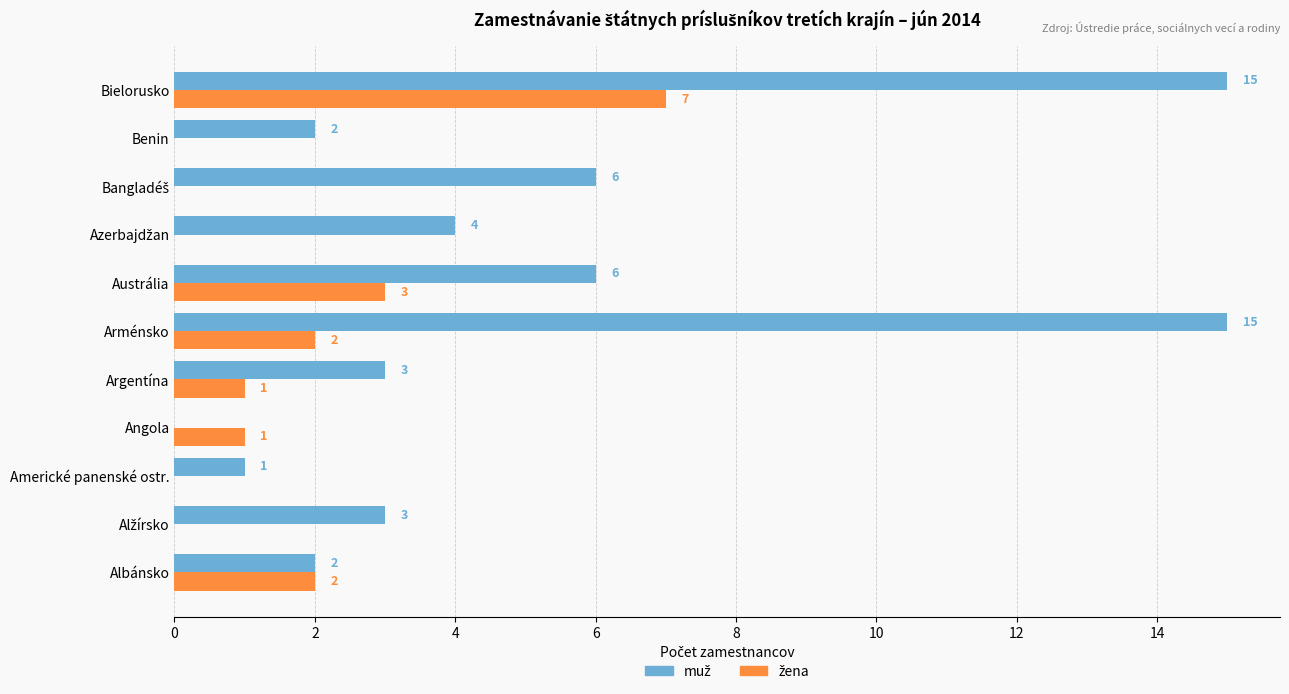

What is the greatest value displayed?

15